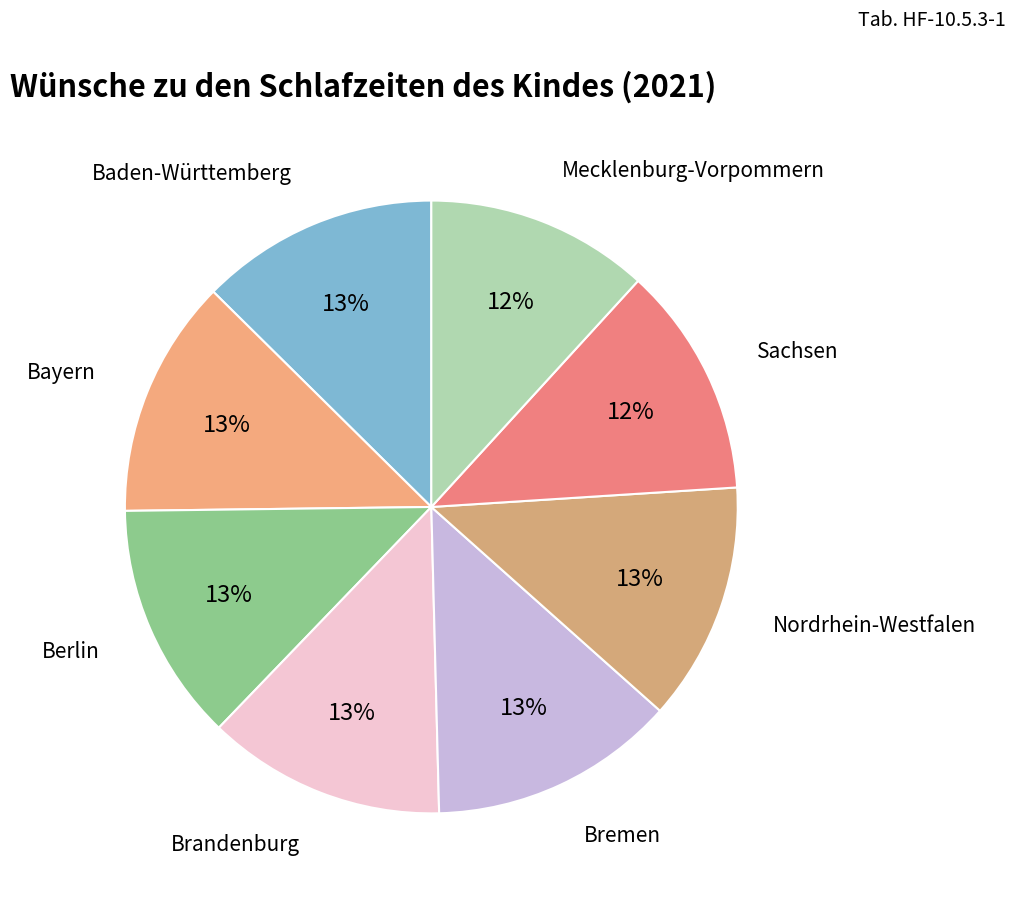

True or false: Baden-Württemberg accounts for 13% of the total.

True